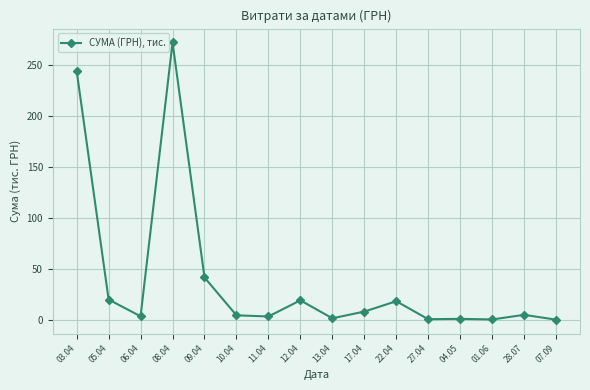

What is the difference between the maximum and second lowest values?

271.5